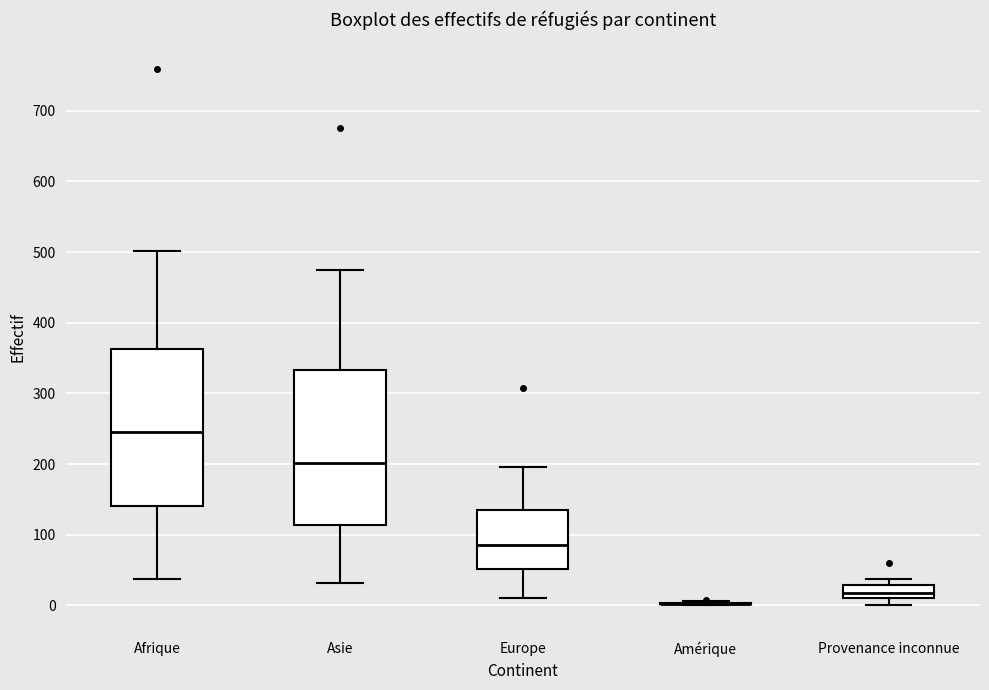

Reading left to right, transcribe this box plot: for each box, give where its median line is, the range the box spans, and where its two whiskers end, as read against the y-axis. The values are not printed on the chart, so give them approximately, as read against the axis.

Afrique: median 250, box 140 to 360, whiskers 40 to 500
Asie: median 200, box 110 to 330, whiskers 30 to 470
Europe: median 90, box 50 to 140, whiskers 10 to 200
Amérique: box collapsed to a line at 0, whiskers 0 to 10
Provenance inconnue: median 20, box 10 to 30, whiskers 0 to 40